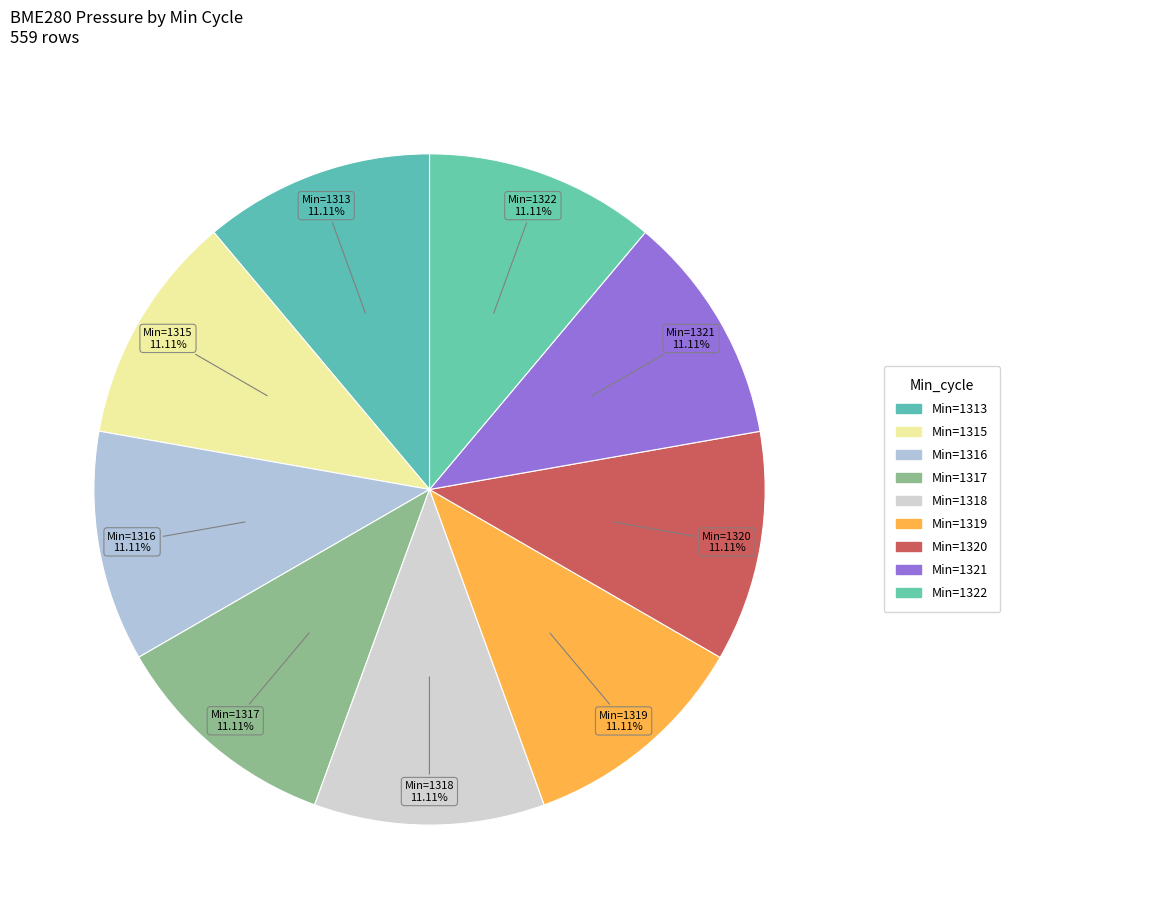

What is the smallest slice in the pie chart?

1315